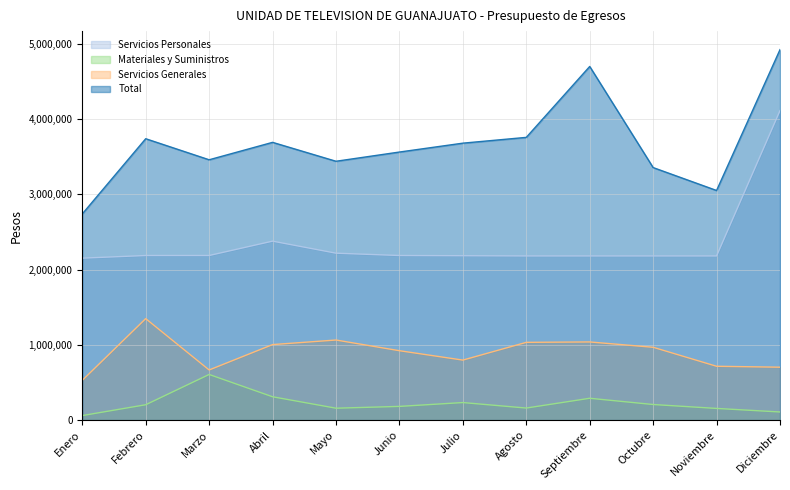

Between Febrero and Abril, which series saw the biggest shift?

Servicios Generales